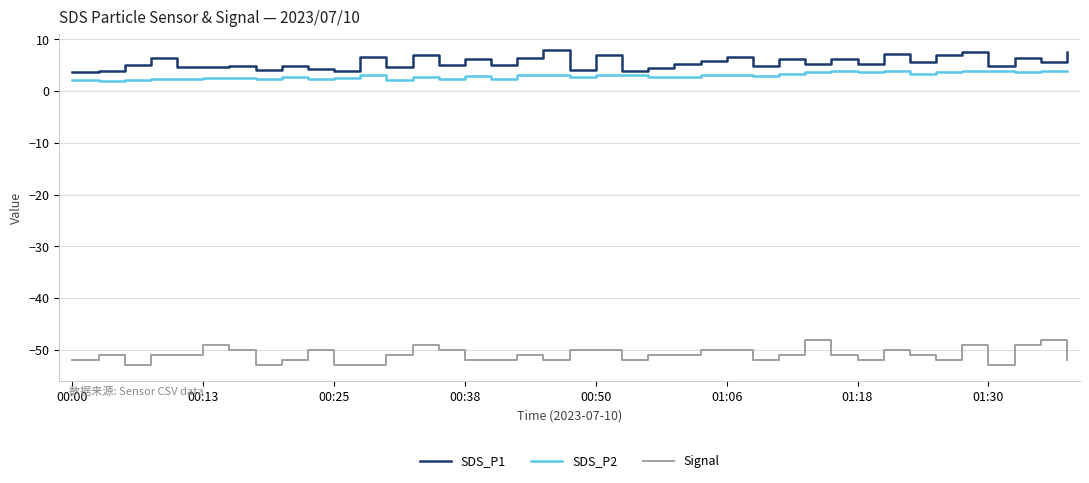

List the series in order of their peak value, highest first.

SDS_P1, SDS_P2, Signal